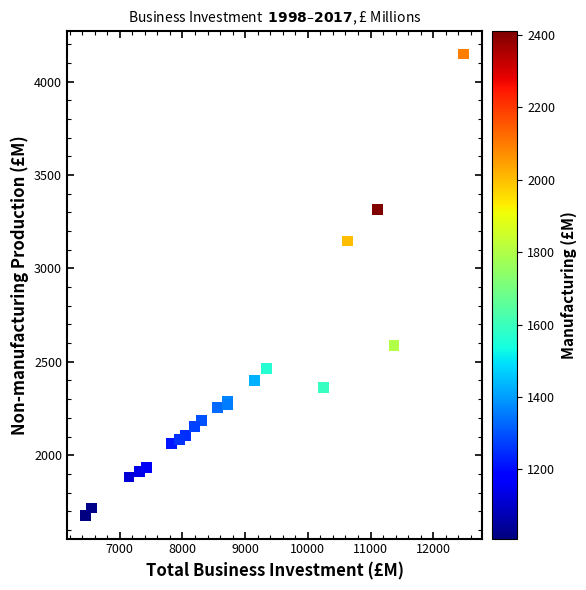

What Y value in the scatter plot is closest to 2912?

3147